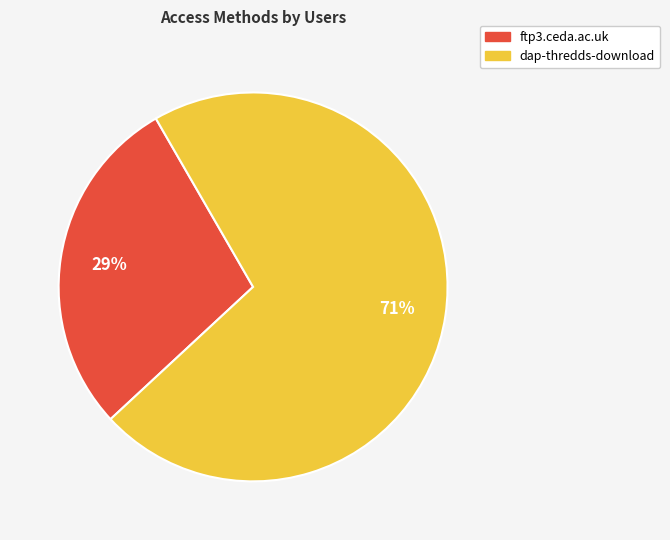

Is it true that ftp3.ceda.ac.uk is 29% of the pie?

True